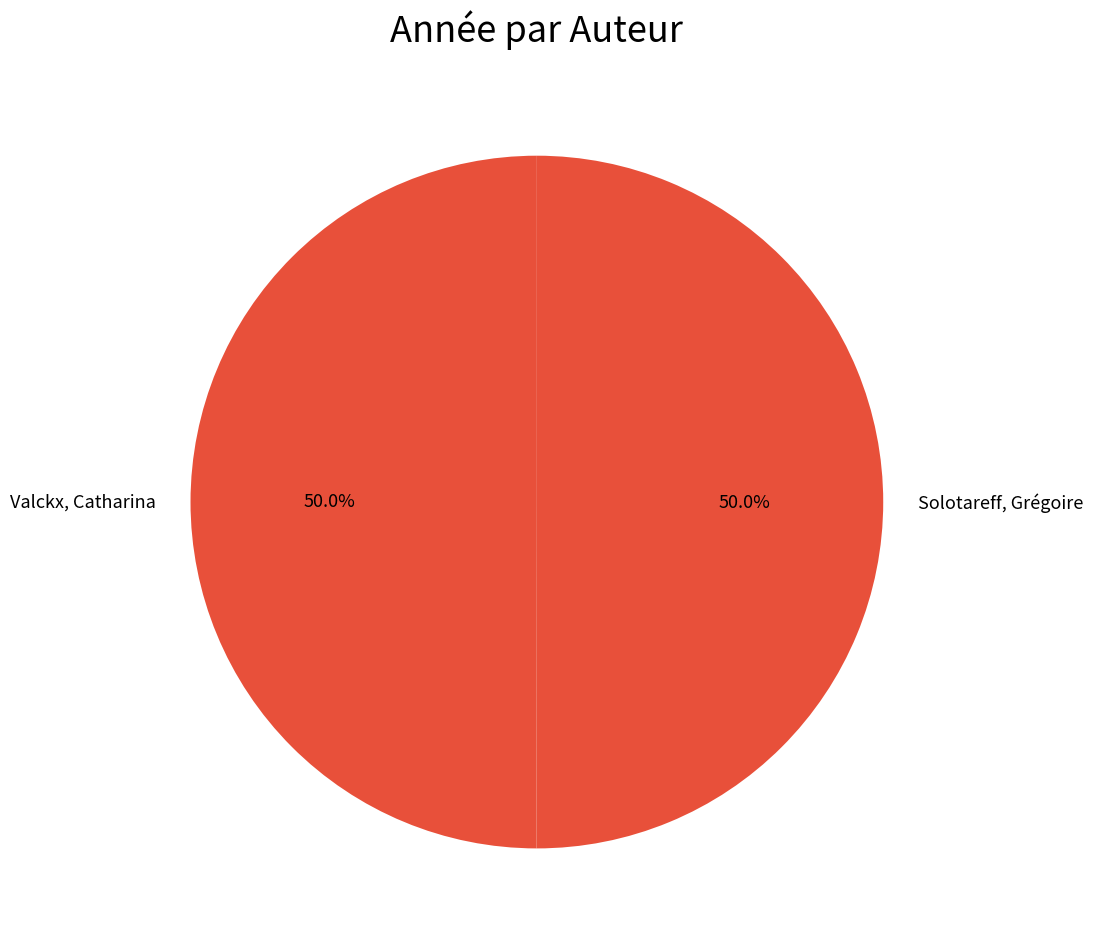

How many slices are in this pie chart?

2